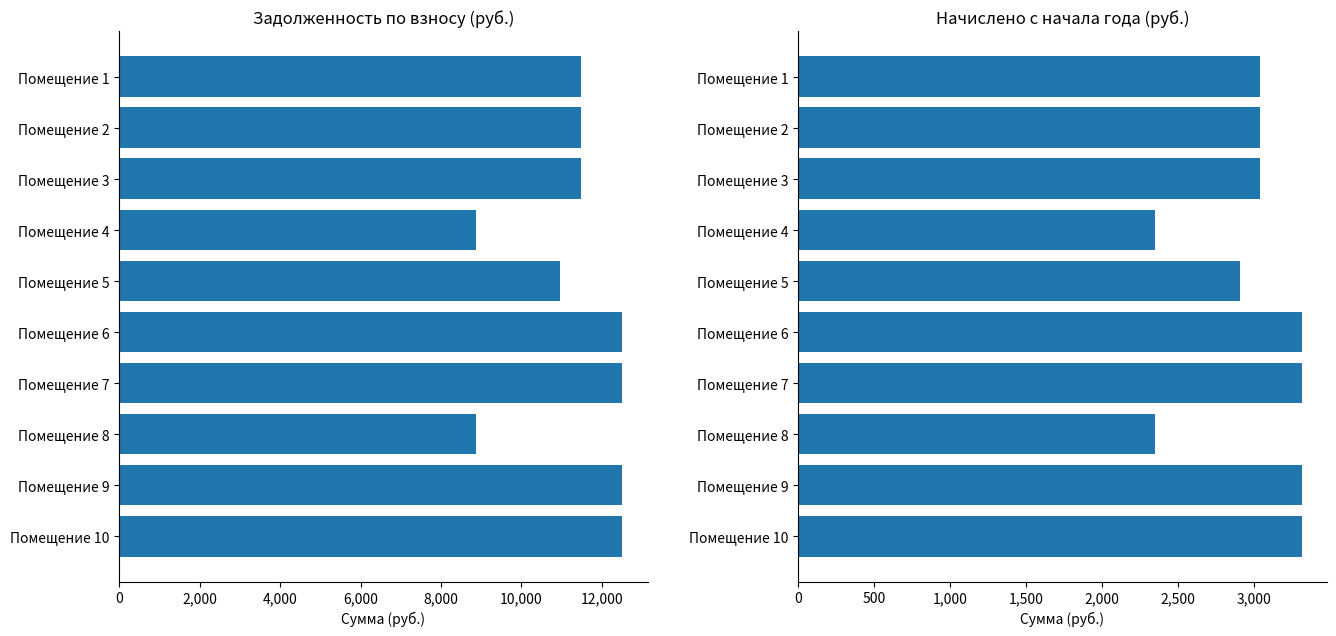

At Помещение 8, list the series in order from largest to smallest.

задолженность (взнос), начислено